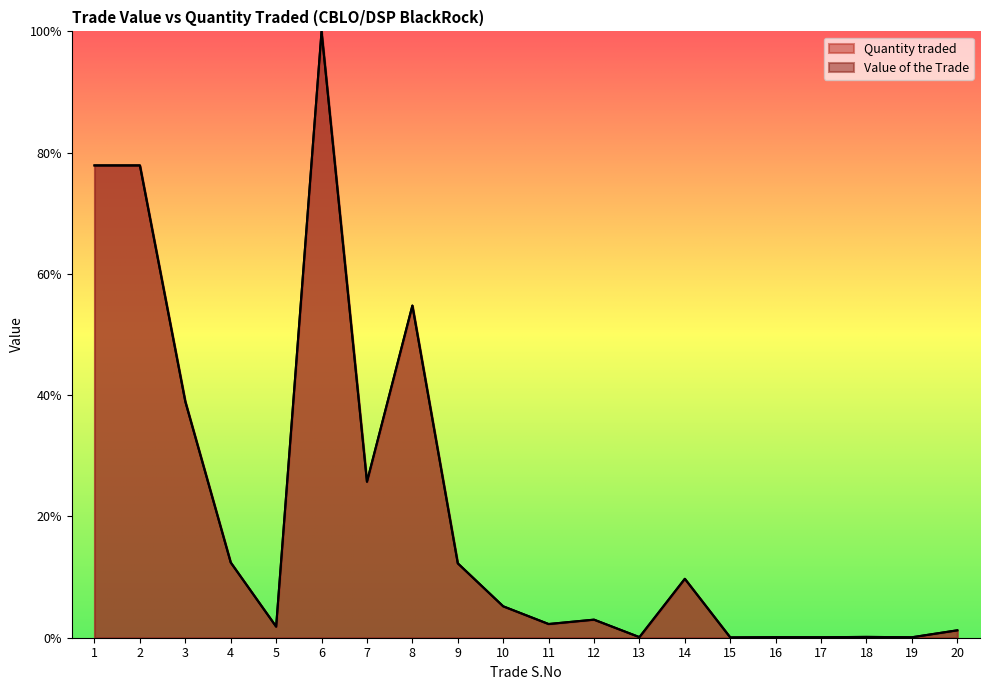

What is the total value across all series at 19?

3990012.0